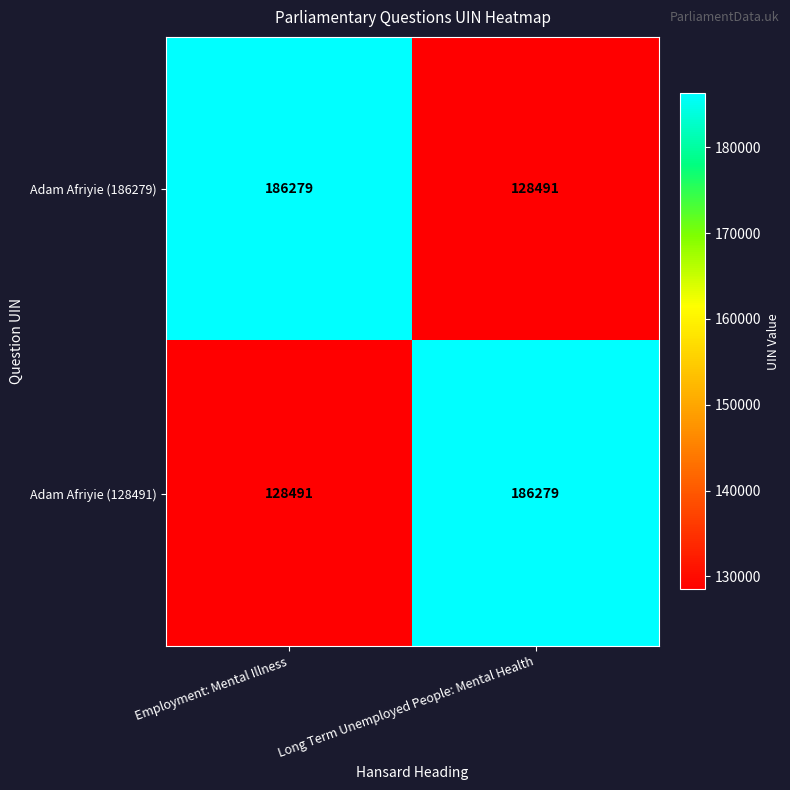

What is the greatest value displayed?

186279